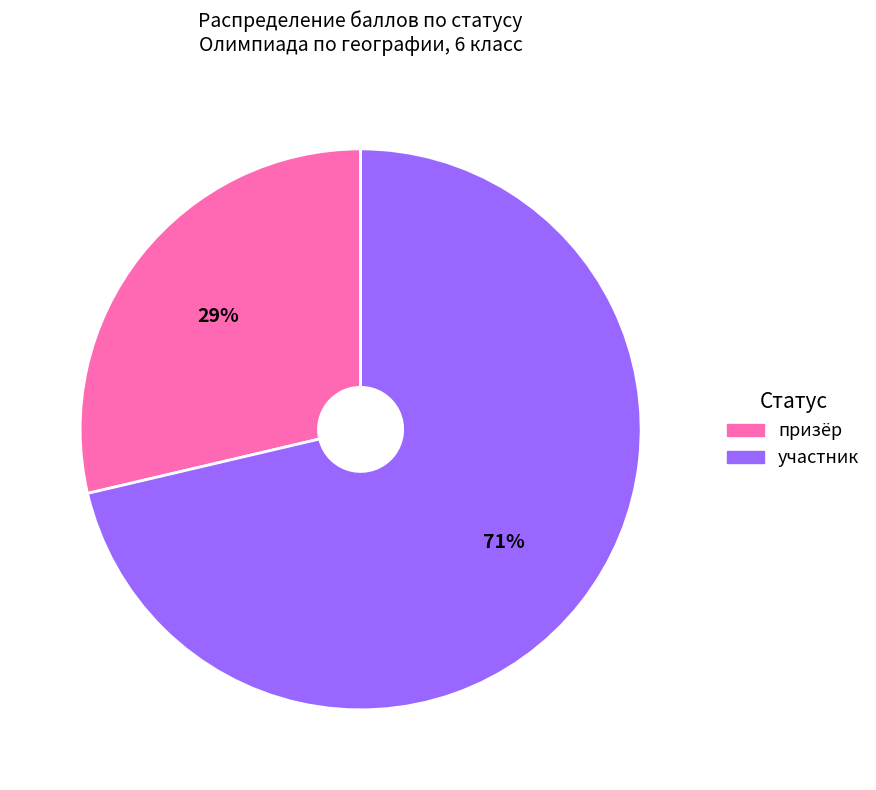

What is the largest slice in the pie chart?

участник